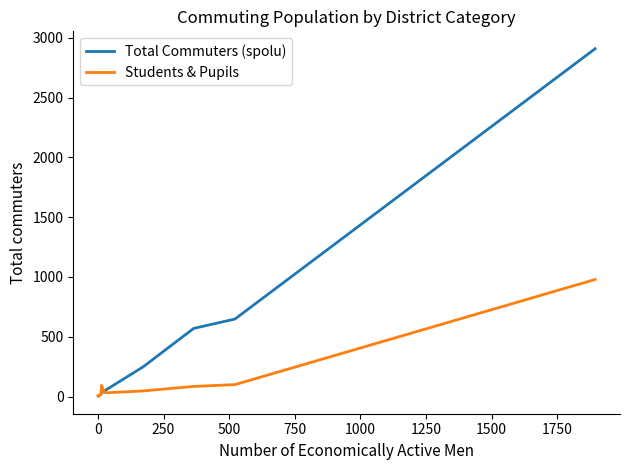

What is the highest value of the Total Commuters (spolu) series?

2908